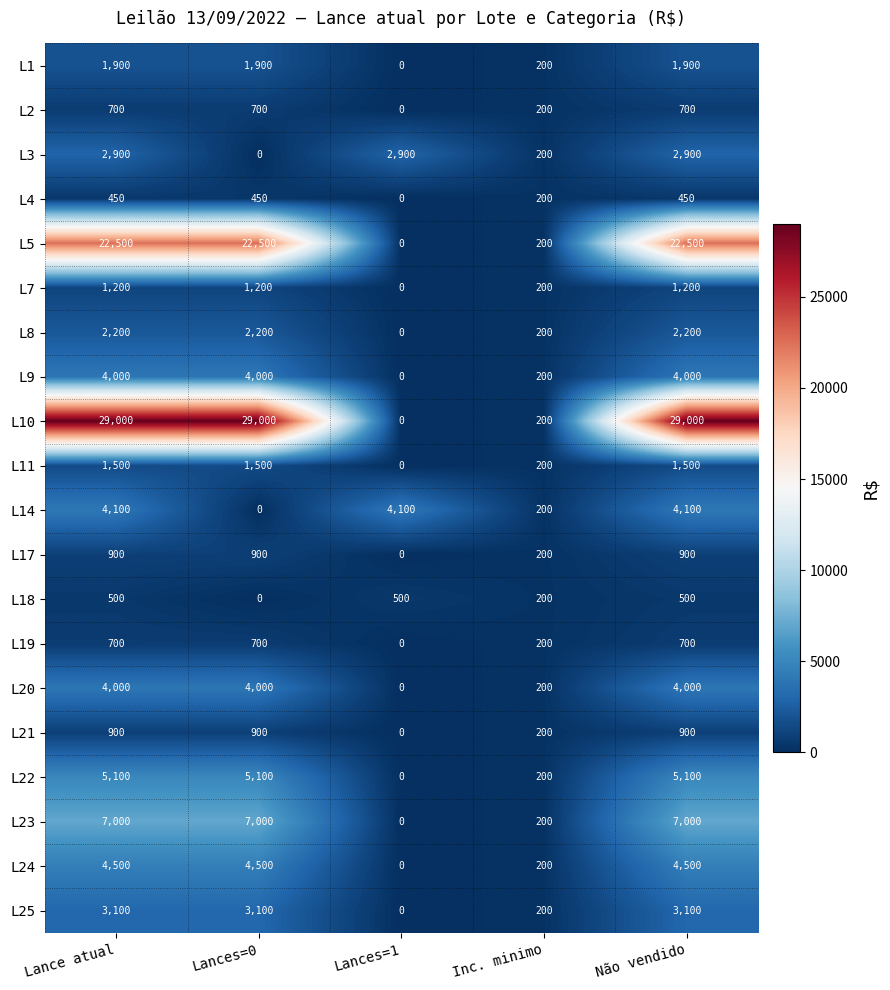

What is the difference between the maximum and second lowest values in the L23 series?

6800